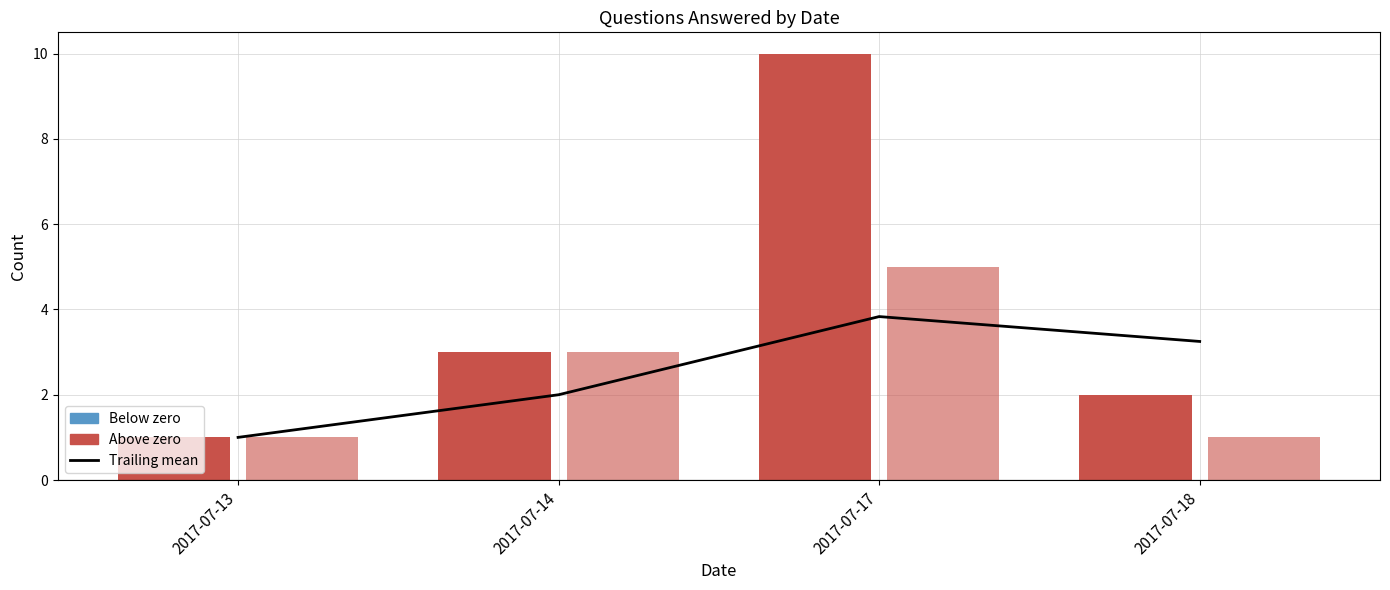

How many categories are shown in the chart?

4